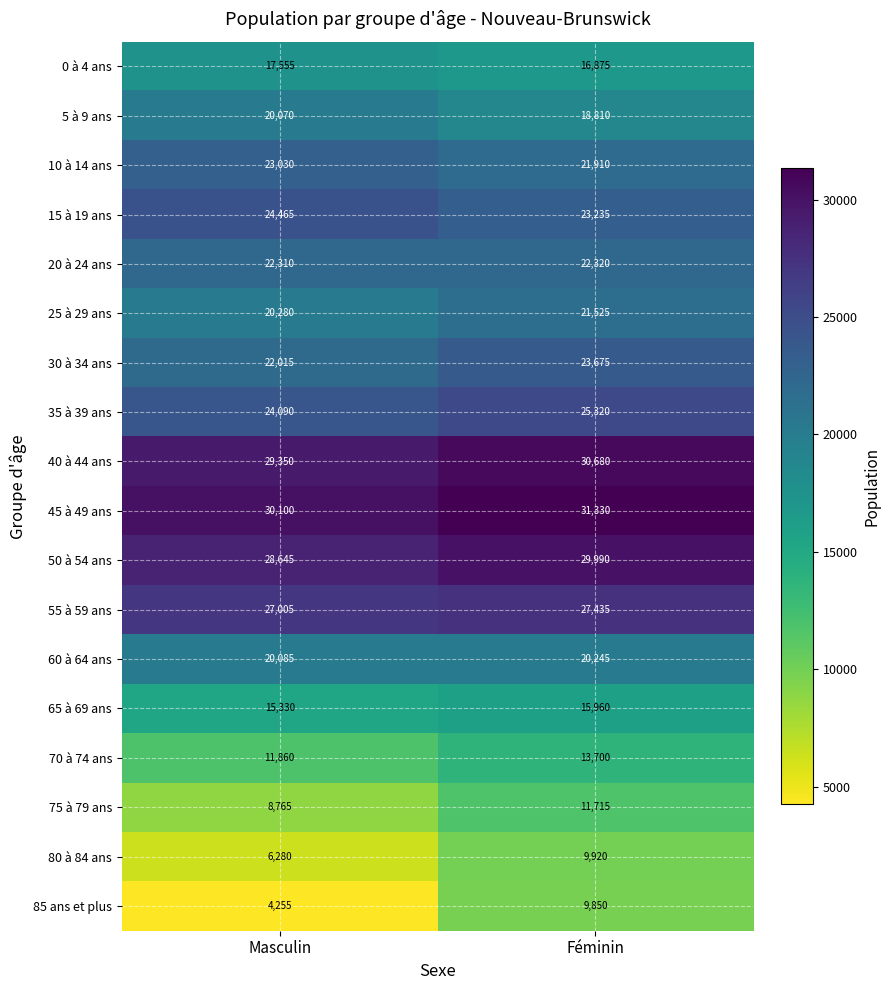

Is the value of 25 à 29 ans at Masculin greater than the value of 0 à 4 ans at Masculin?

Yes